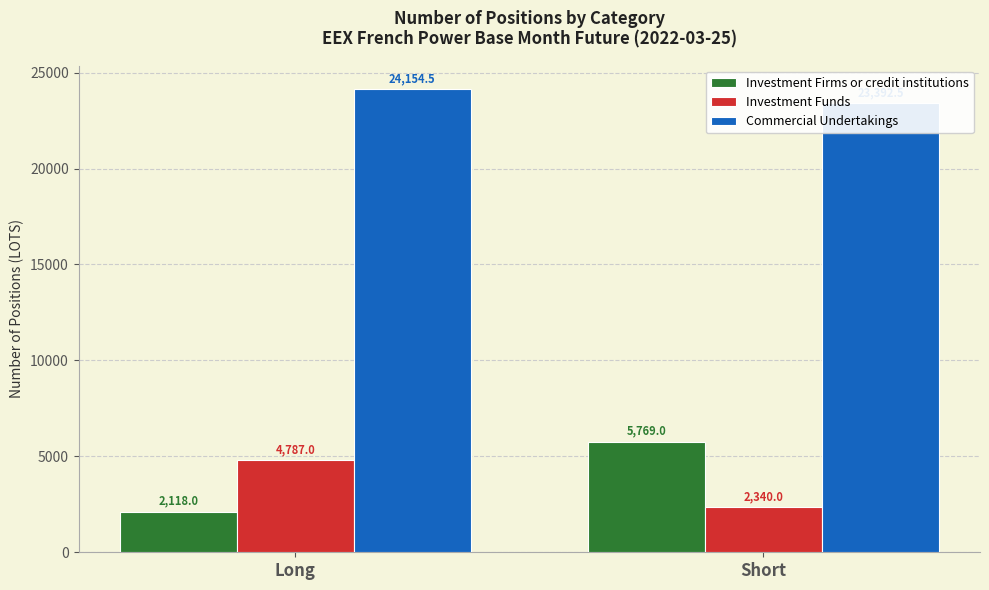

True or false: Investment Funds has a value of 2340.0 at Short.

True